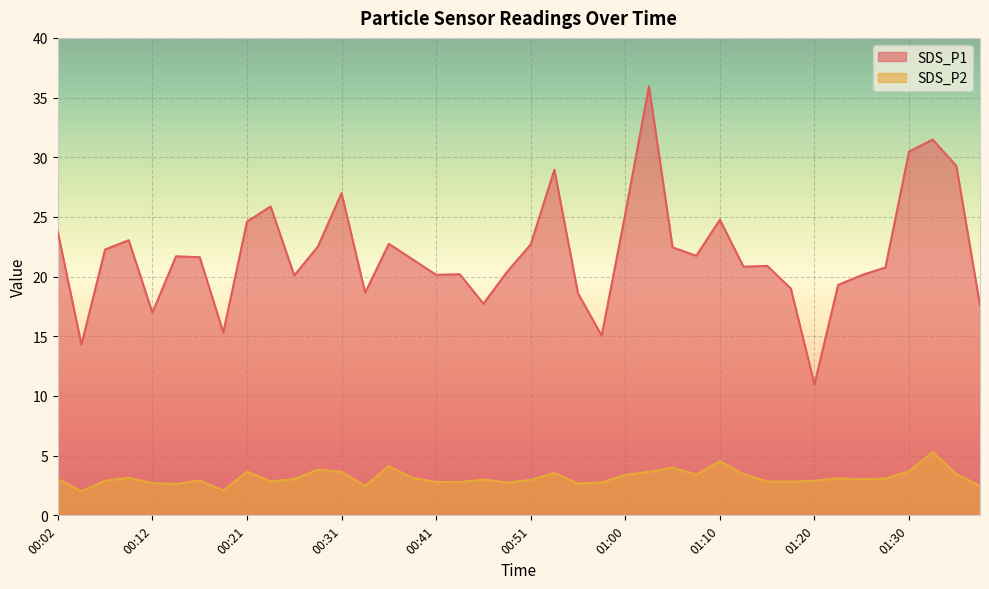

List the series in order of their peak value, lowest first.

SDS_P2, SDS_P1